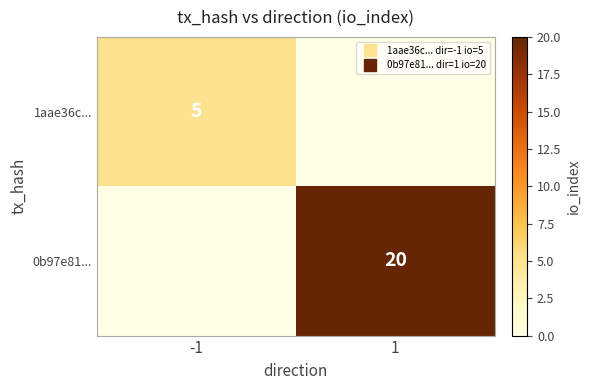

At which category is the sum across all series the highest?

1